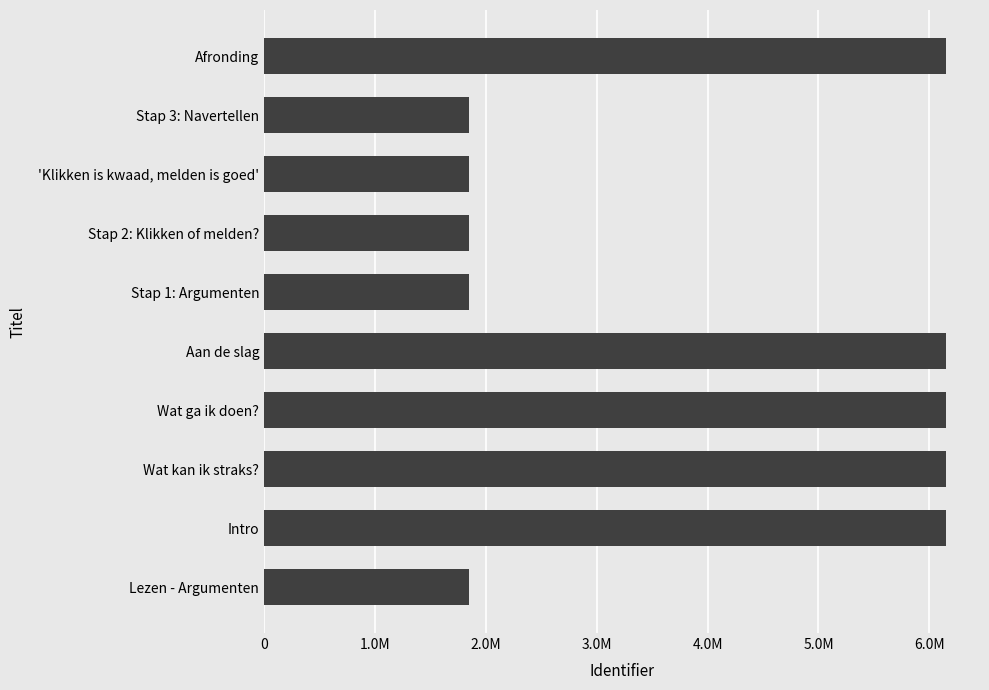

Does the chart contain any negative values?

No